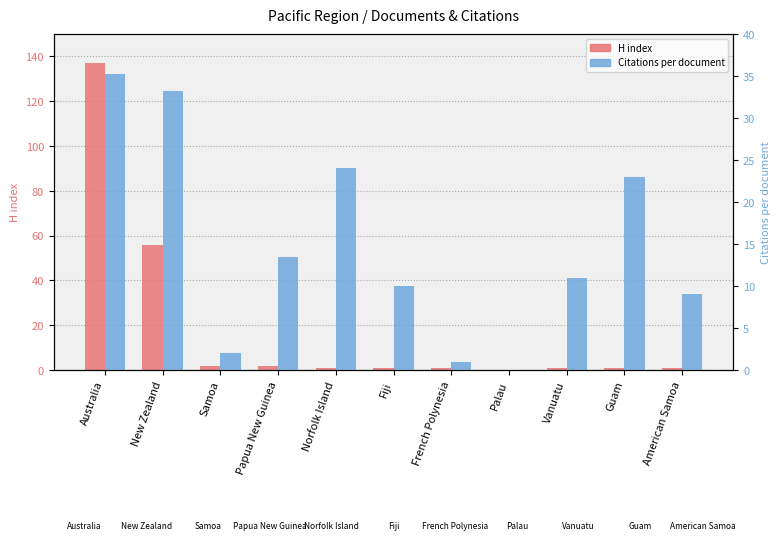

How many bars are there in each group?

2